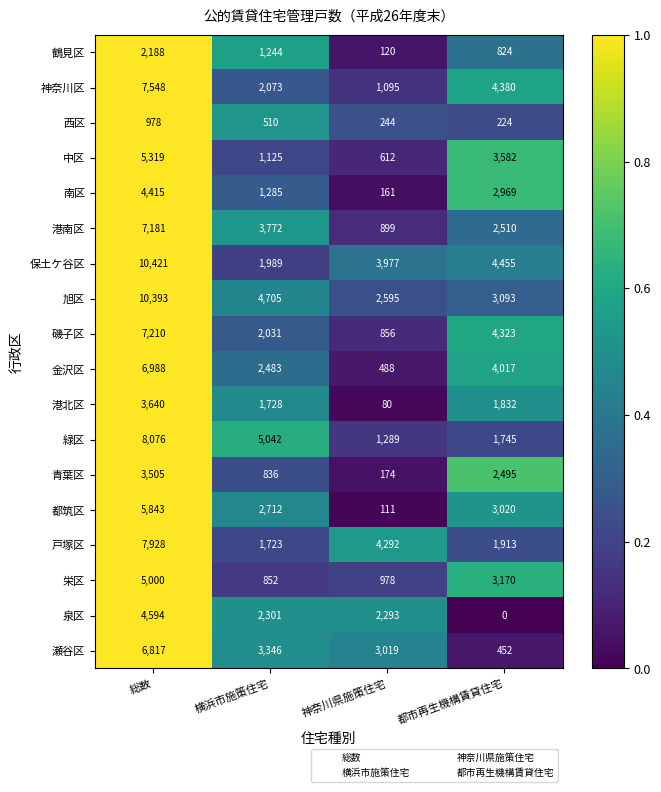

The value of 戸塚区 at 都市再生機構賃貸住宅 is 1913. True or false?

True